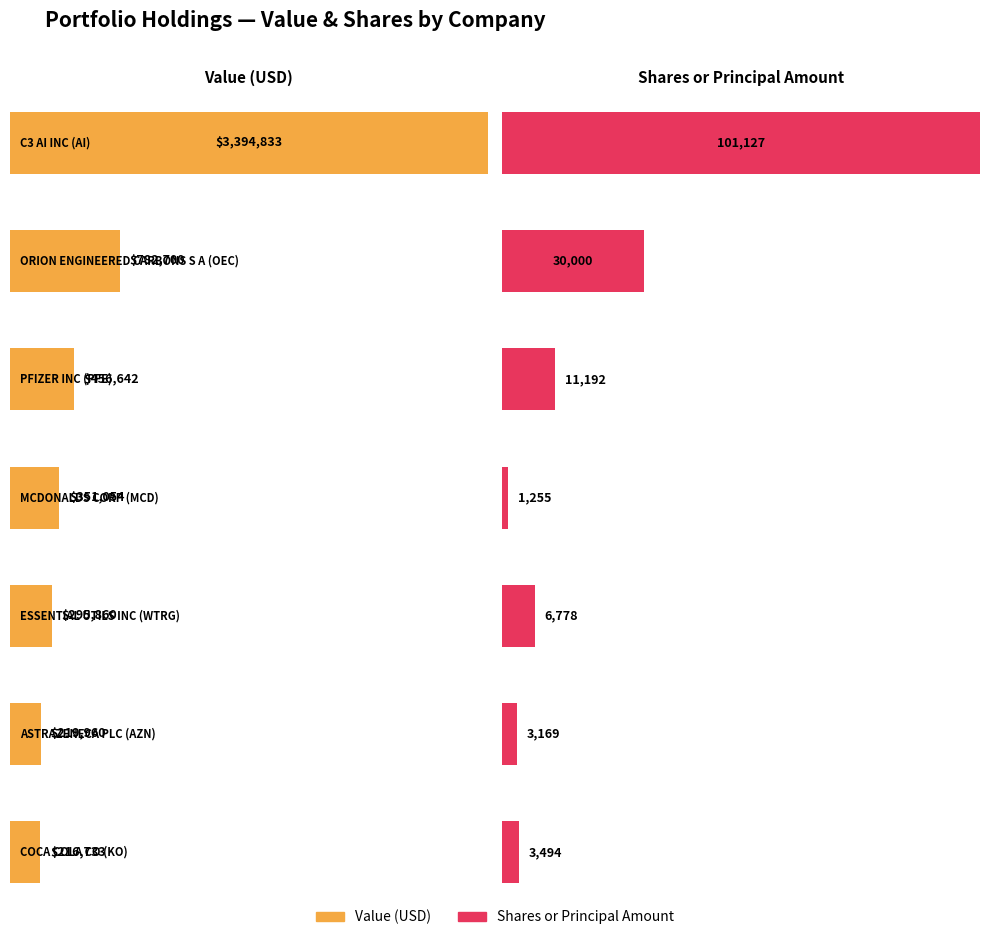

What is the sum of all Value values?

5717782